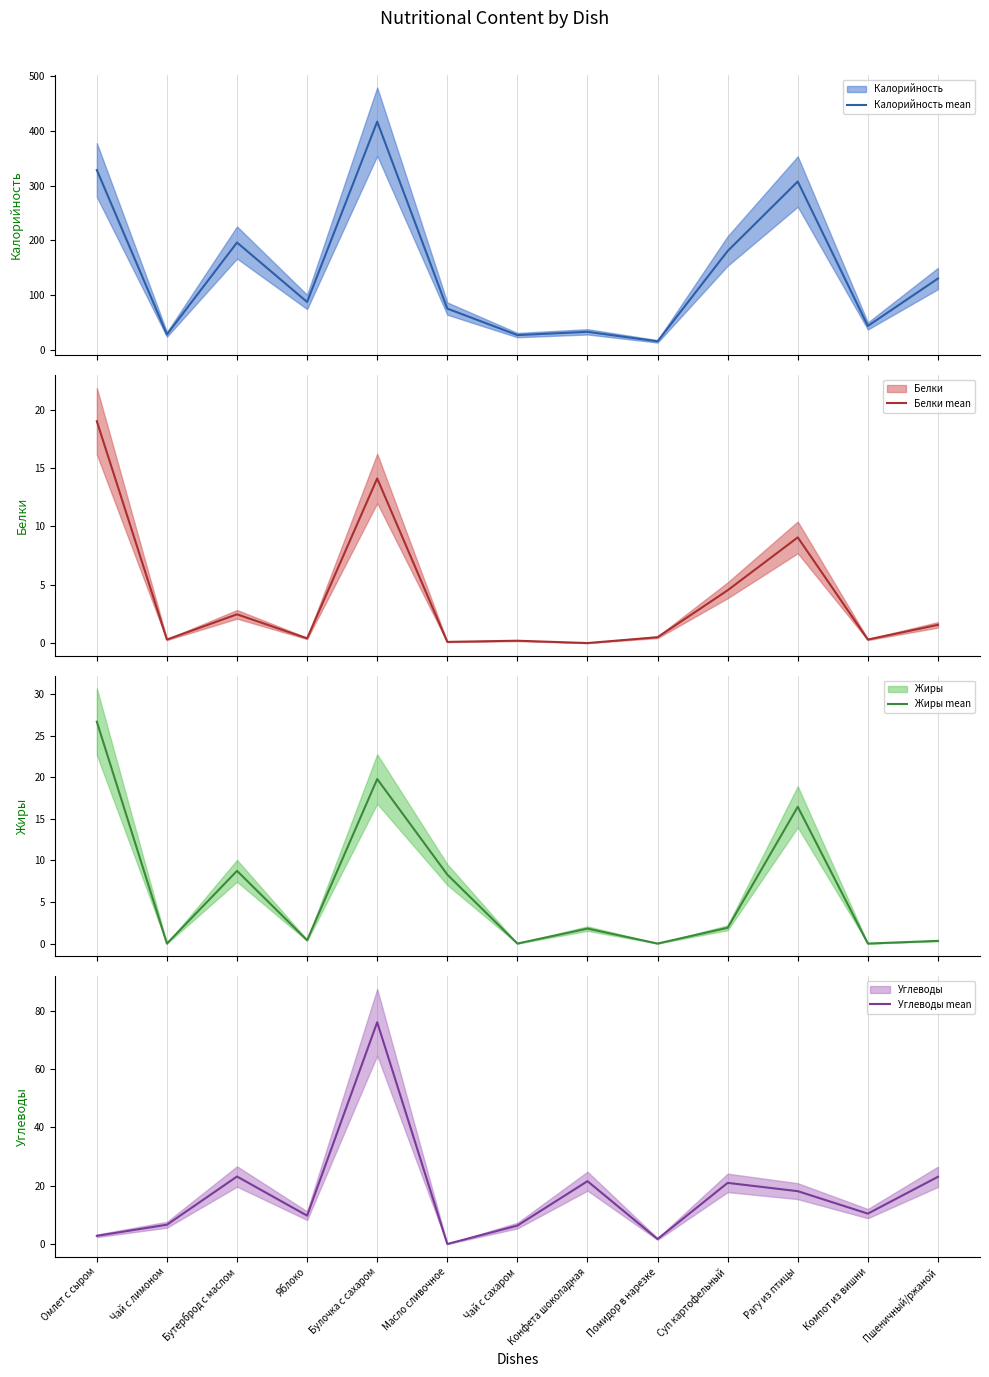

Reading left to right, extract all data points from this chart.

Калорийность mean: Омлет с сыром=328.4	Чай с лимоном=27.6	Бутерброд с маслом=195.8	Яблоко=87.0	Булочка с сахаром=417.0	Масло сливочное=74.9	Чай с сахаром=26.4	Конфета шоколадная=32.4	Помидор в нарезке=15.0	Суп картофельный=180.3	Рагу из птицы=307.4	Компот из вишни=43.1	Пшеничный/ржаной=129.9
Белки mean: Омлет с сыром=19.0	Чай с лимоном=0.3	Бутерброд с маслом=2.5	Яблоко=0.4	Булочка с сахаром=14.1	Масло сливочное=0.1	Чай с сахаром=0.2	Конфета шоколадная=0.0	Помидор в нарезке=0.5	Суп картофельный=4.5	Рагу из птицы=9.0	Компот из вишни=0.3	Пшеничный/ржаной=1.6
Жиры mean: Омлет с сыром=26.7	Чай с лимоном=0.0	Бутерброд с маслом=8.8	Яблоко=0.4	Булочка с сахаром=19.8	Масло сливочное=8.3	Чай с сахаром=0.0	Конфета шоколадная=1.8	Помидор в нарезке=0.0	Суп картофельный=1.9	Рагу из птицы=16.5	Компот из вишни=0.0	Пшеничный/ржаной=0.3
Углеводы mean: Омлет с сыром=2.9	Чай с лимоном=6.7	Бутерброд с маслом=23.2	Яблоко=9.8	Булочка с сахаром=76.0	Масло сливочное=0.1	Чай с сахаром=6.4	Конфета шоколадная=21.6	Помидор в нарезке=1.8	Суп картофельный=21.0	Рагу из птицы=18.2	Компот из вишни=10.5	Пшеничный/ржаной=23.1